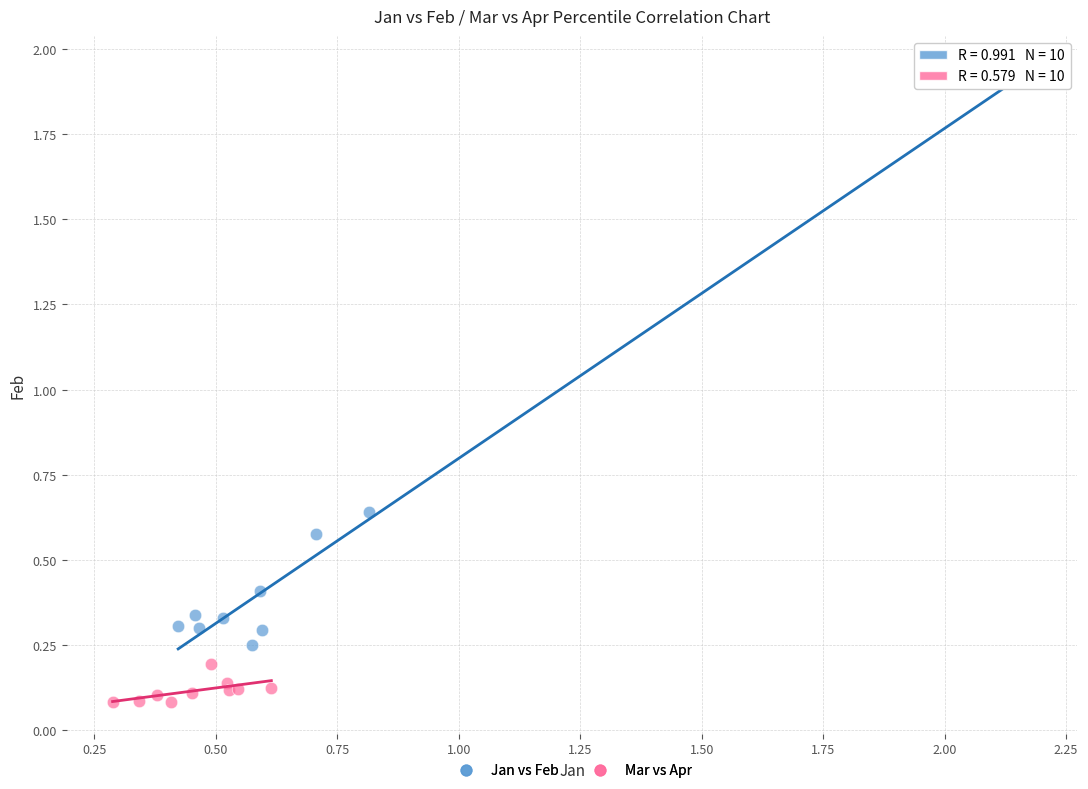

Which series has the largest Y range (max minus min)?

Jan vs Feb